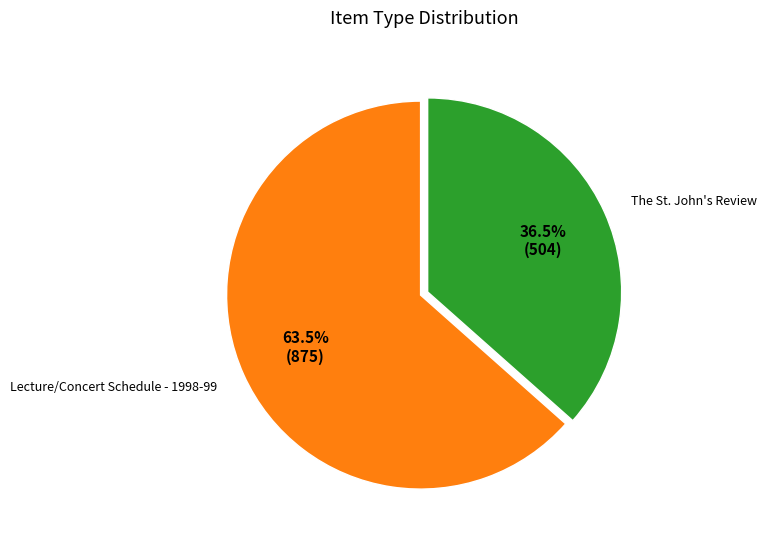

What percentage is NOT represented by Lecture/Concert Schedule - 1998-99?

36.5%